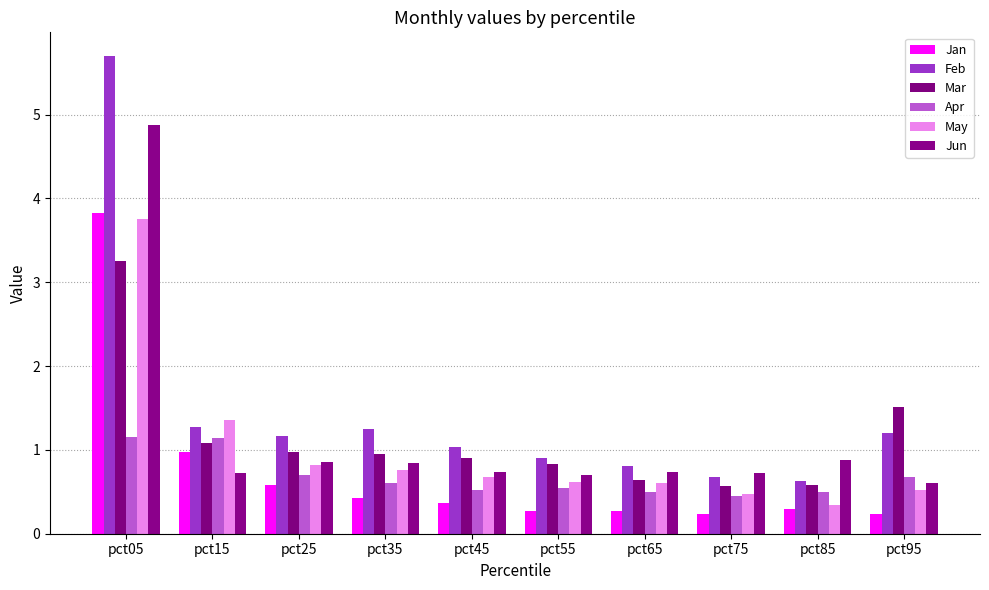

List the series in order of their peak value, highest first.

Feb, Jun, Jan, May, Mar, Apr